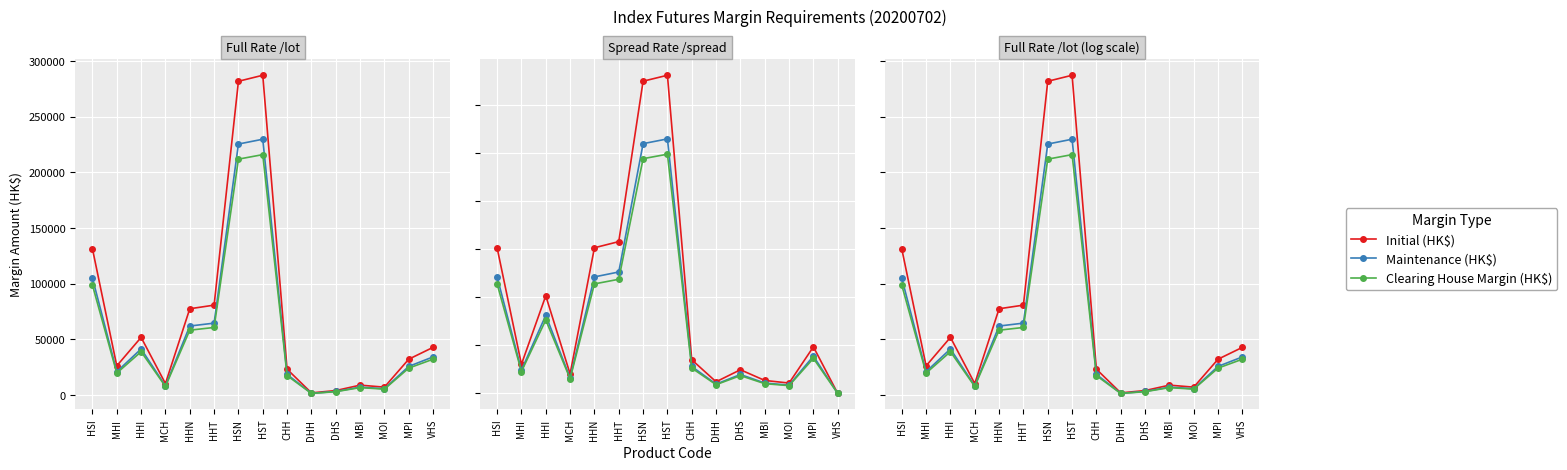

True or false: Clearing House Margin (HK$) has more than 1 points higher than both neighbors.

True